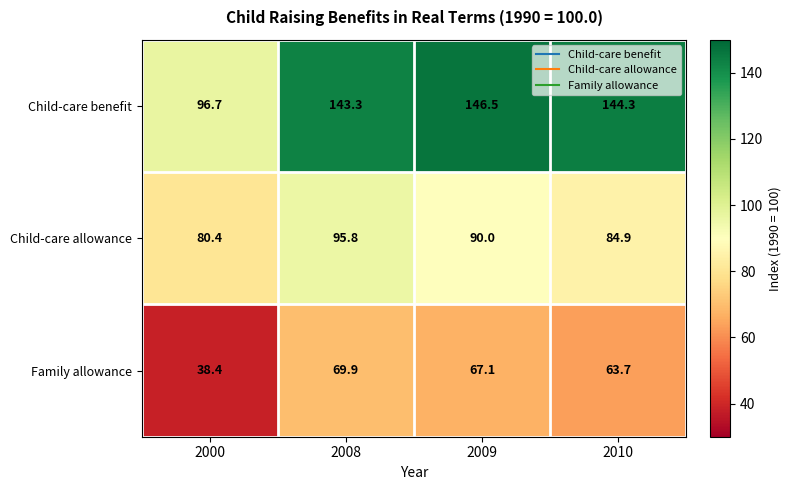

What is the difference between the second highest and second lowest values in the Child-care benefit series?

1.0